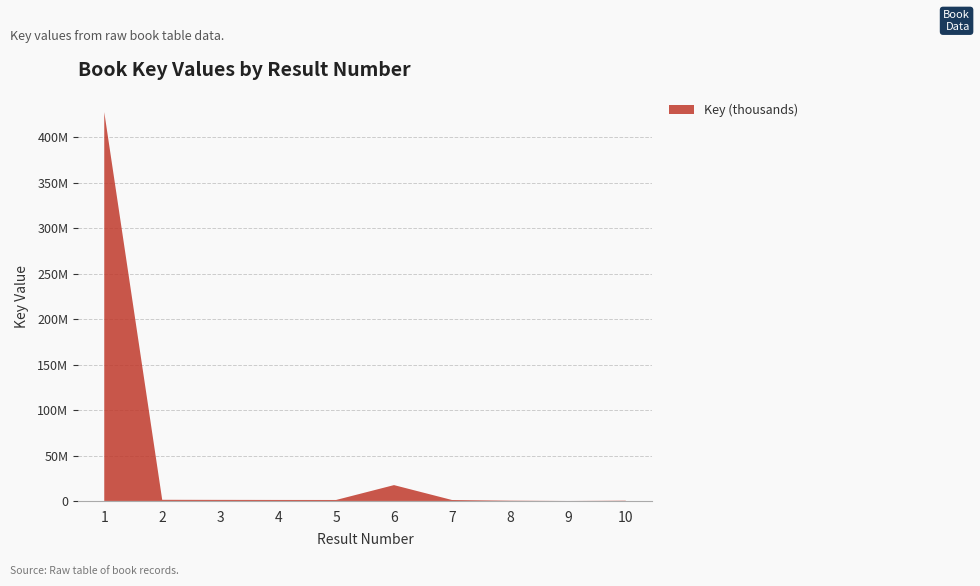

Reading left to right, extract all data points from this chart.

1=427859393	2=1261126	3=1171306	4=1094417	5=1061684	6=17430617	7=1053574	8=336456	9=6705	10=317105